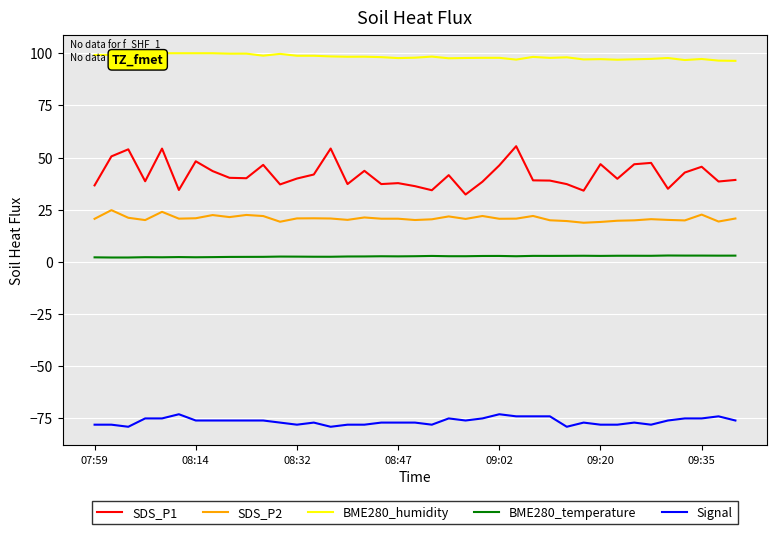

True or false: Signal and BME280_humidity cross at least once.

False